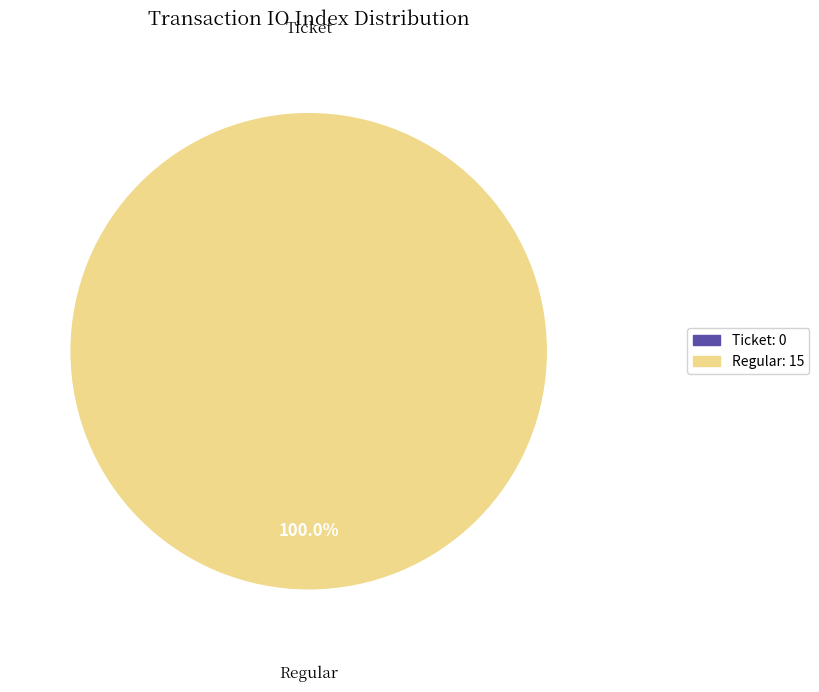

What is the largest slice in the pie chart?

Regular (io_index=15)